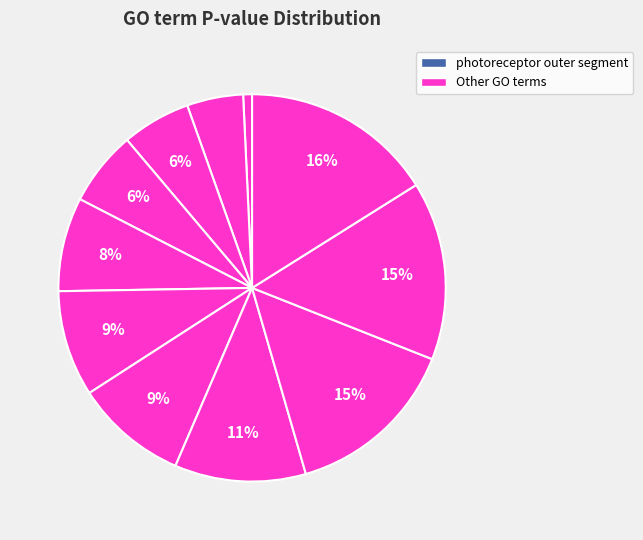

Does any single category account for the majority?

No